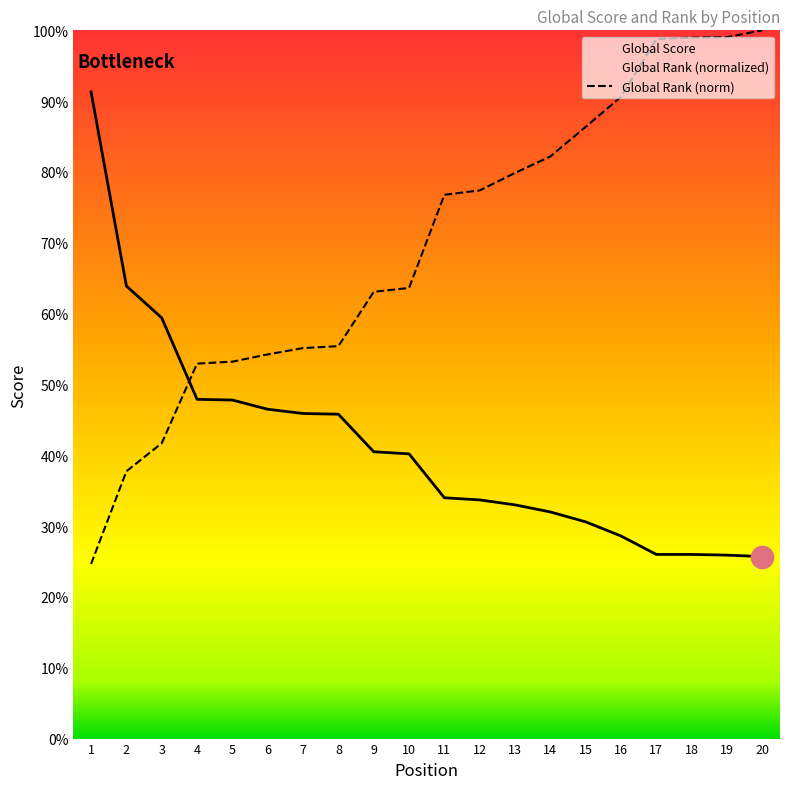

Rank the series by their maximum value, from lowest to highest.

Global Score, Global Rank (norm)